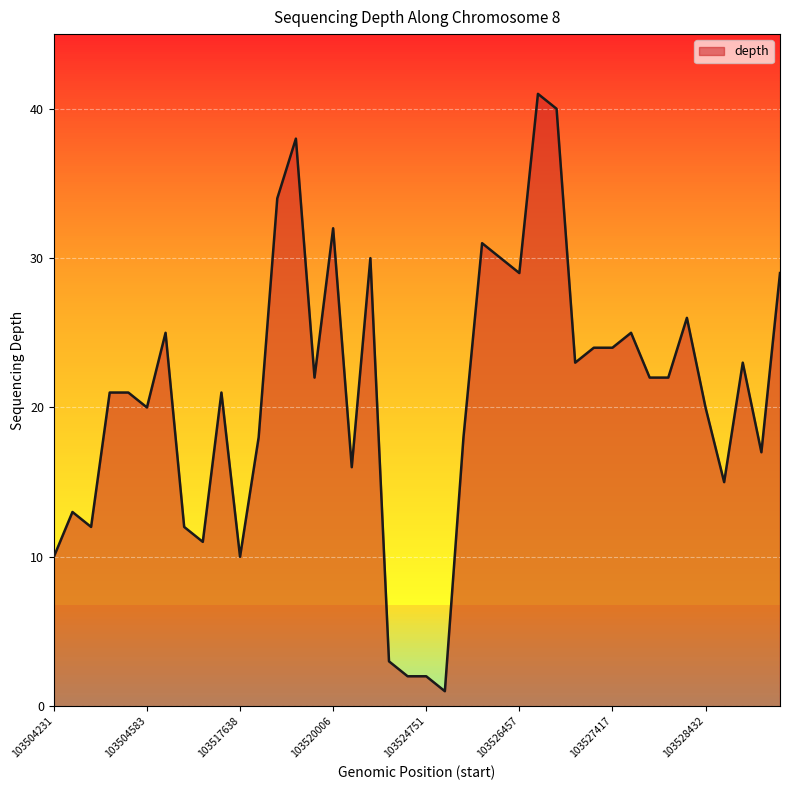

What is the maximum value shown in the chart?

41